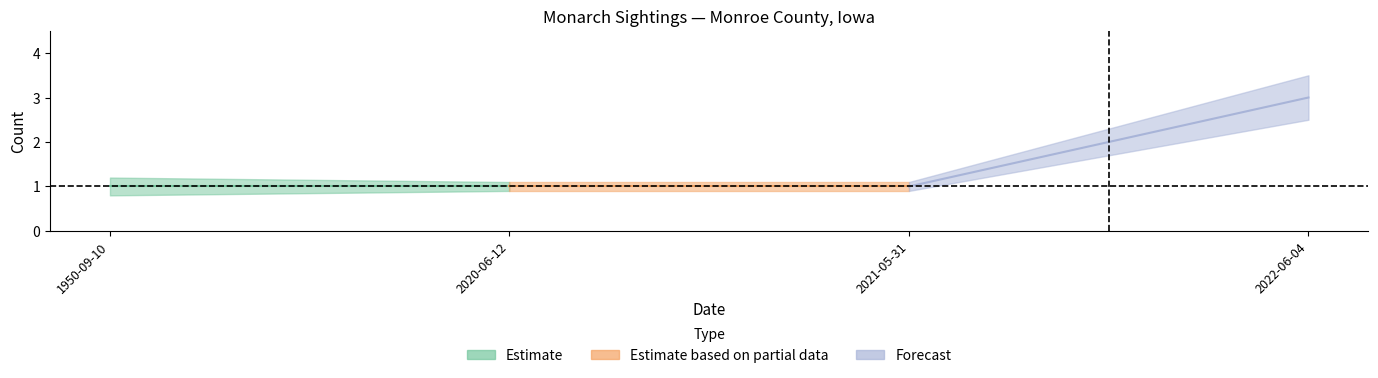

The count_mid series shows 1.0 at 2020-06-12. True or false?

True